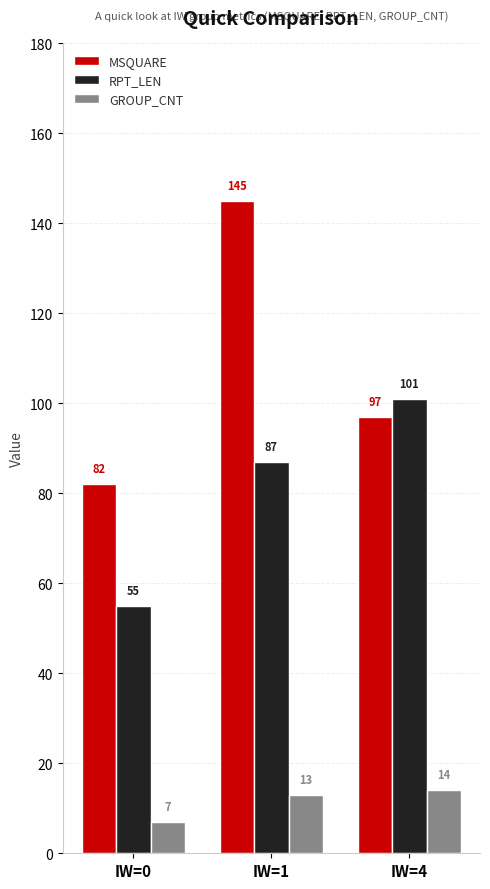

At how many categories does at least one series exceed 140?

1